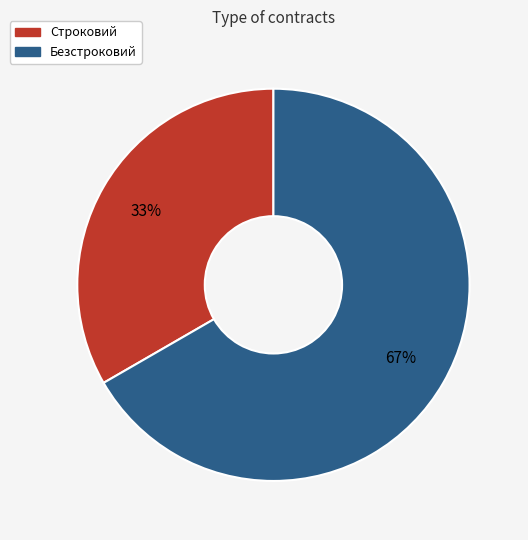

How many slices are in this pie chart?

2